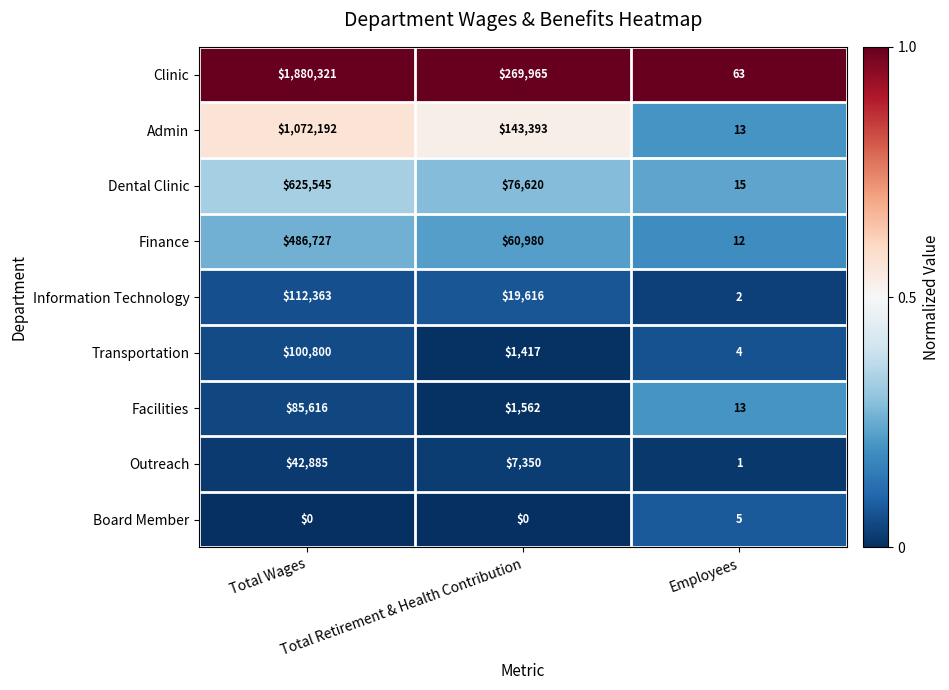

At how many categories does at least one series exceed 0?

3